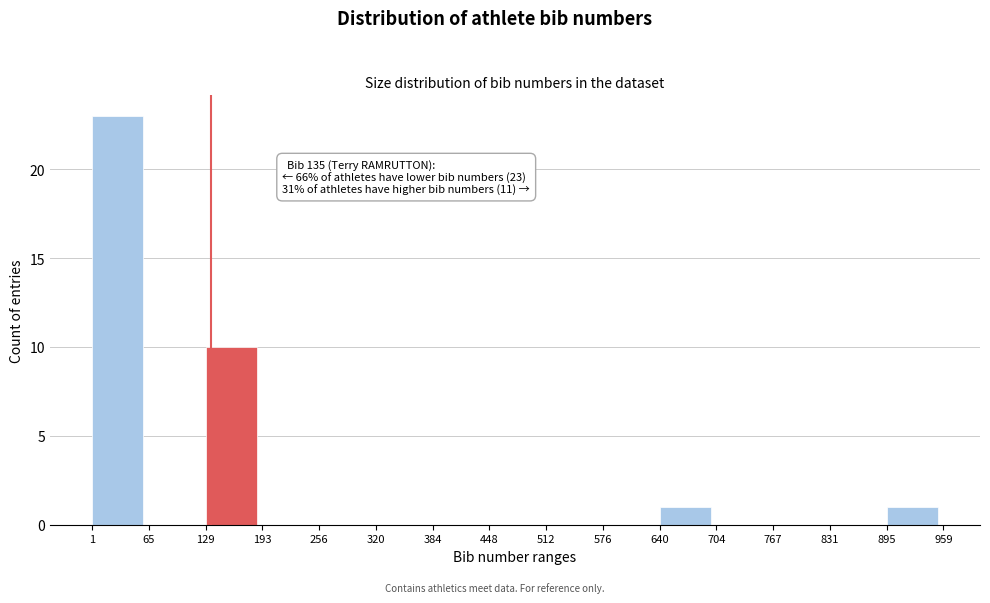

Over which range of the x-axis is the bar tallest?

1 to 65